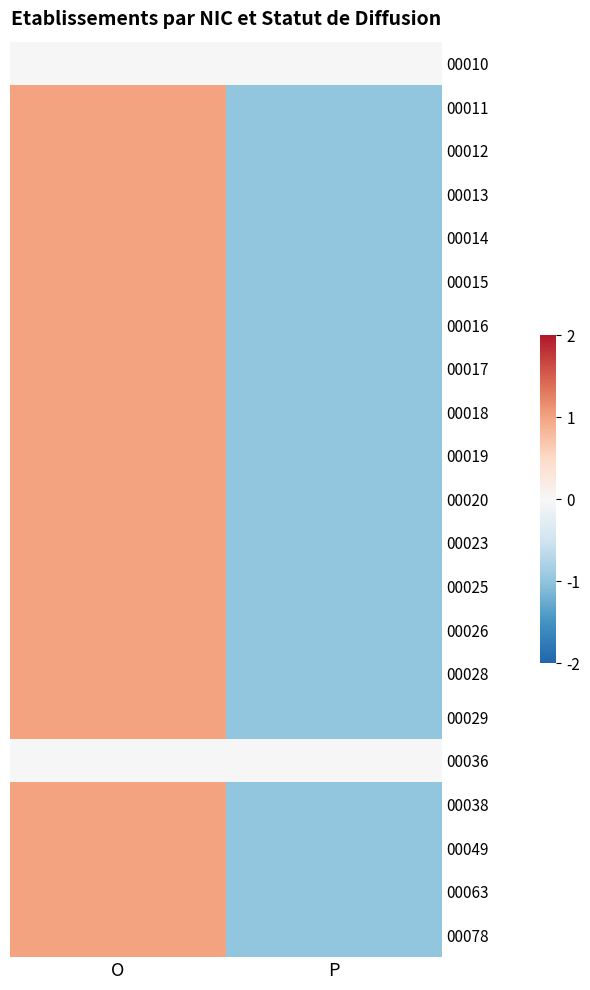

What is the difference between the highest and lowest values at O?

1